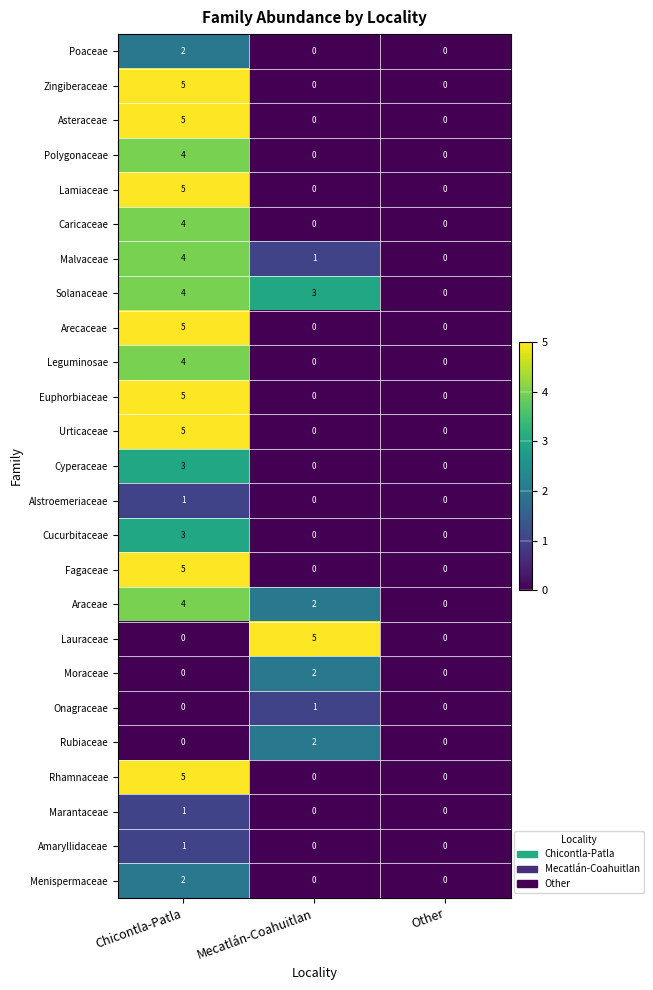

How many Onagraceae values are between 0 and 1?

3